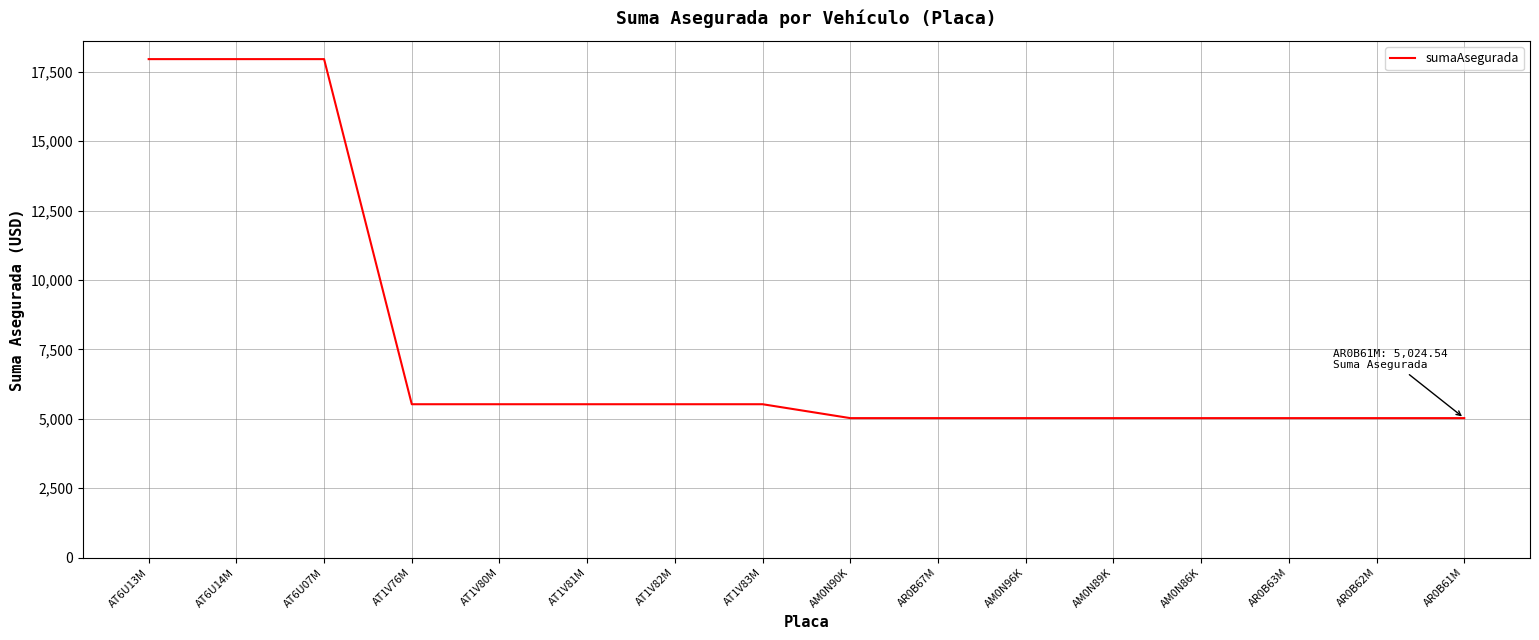

What is the sum of the values at AR0B61M and AM0N89K?

10049.1